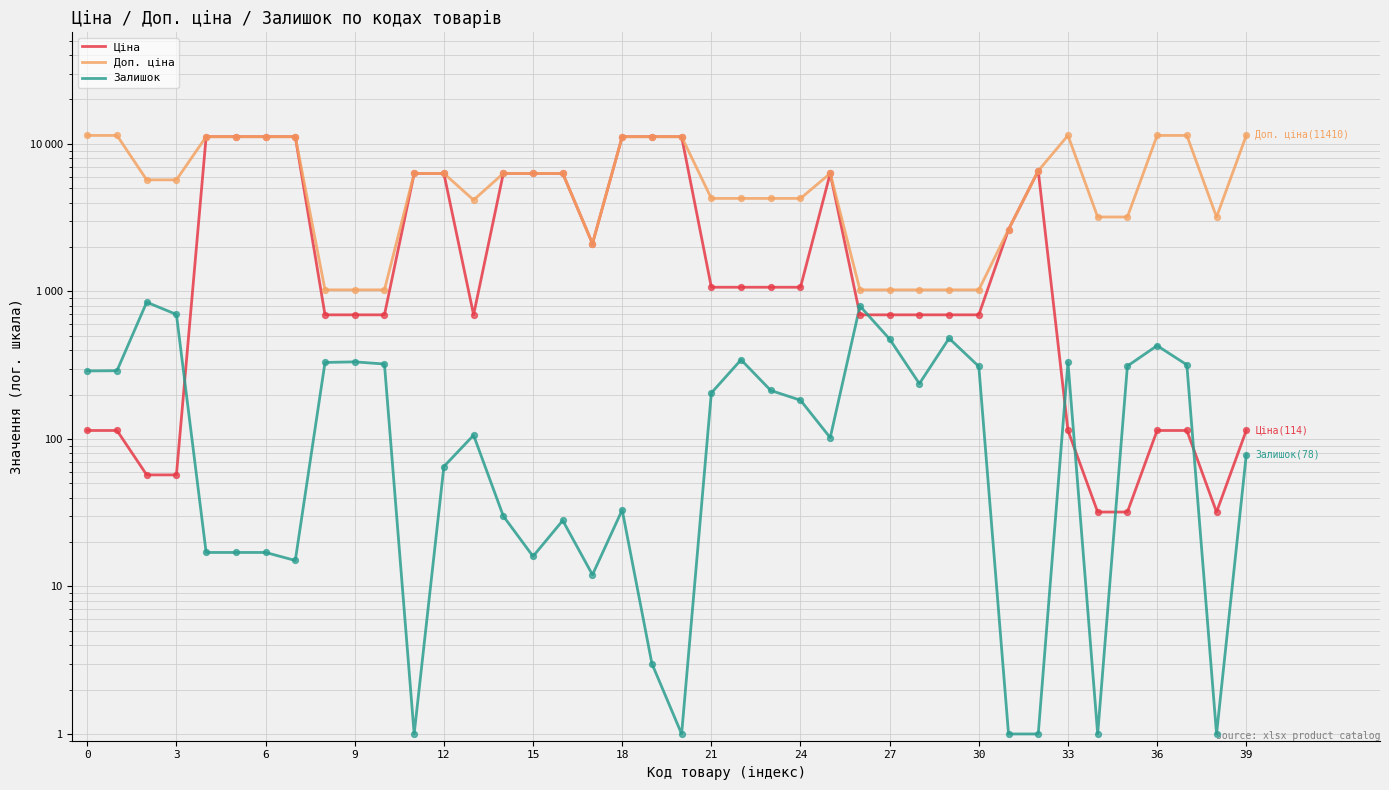

What are all the series names shown in the legend?

Ціна, Доп. ціна, Залишок